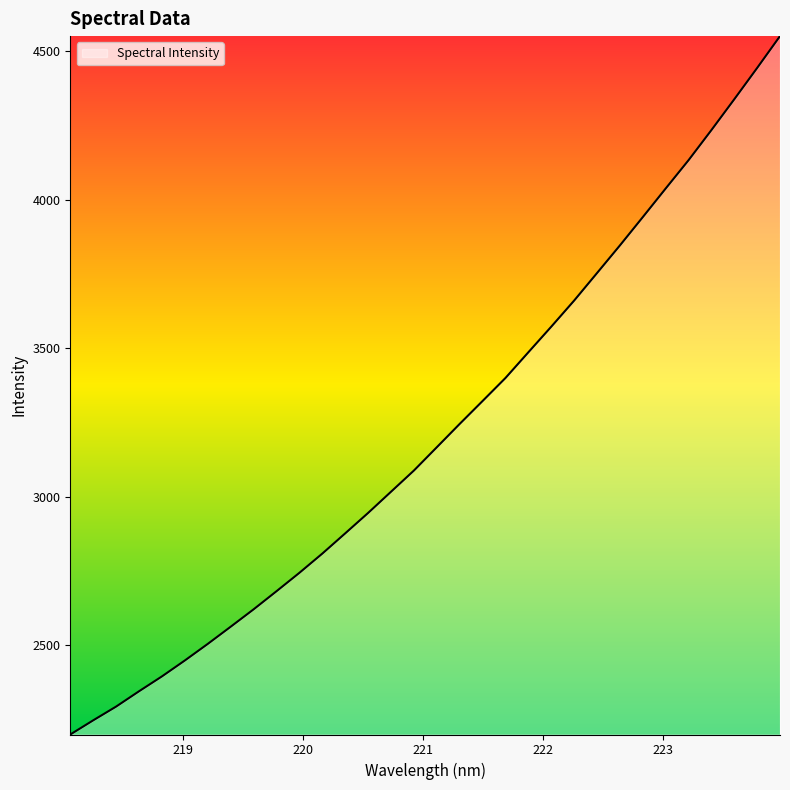

What is the maximum value shown in the chart?

4550.4